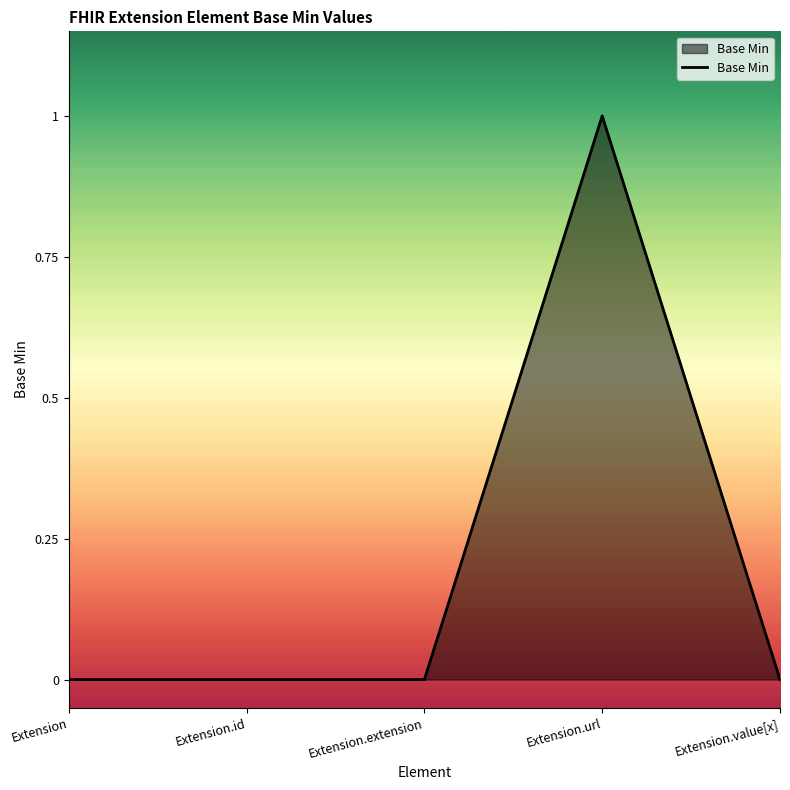

At which category does the chart reach its peak across all series?

Extension.url